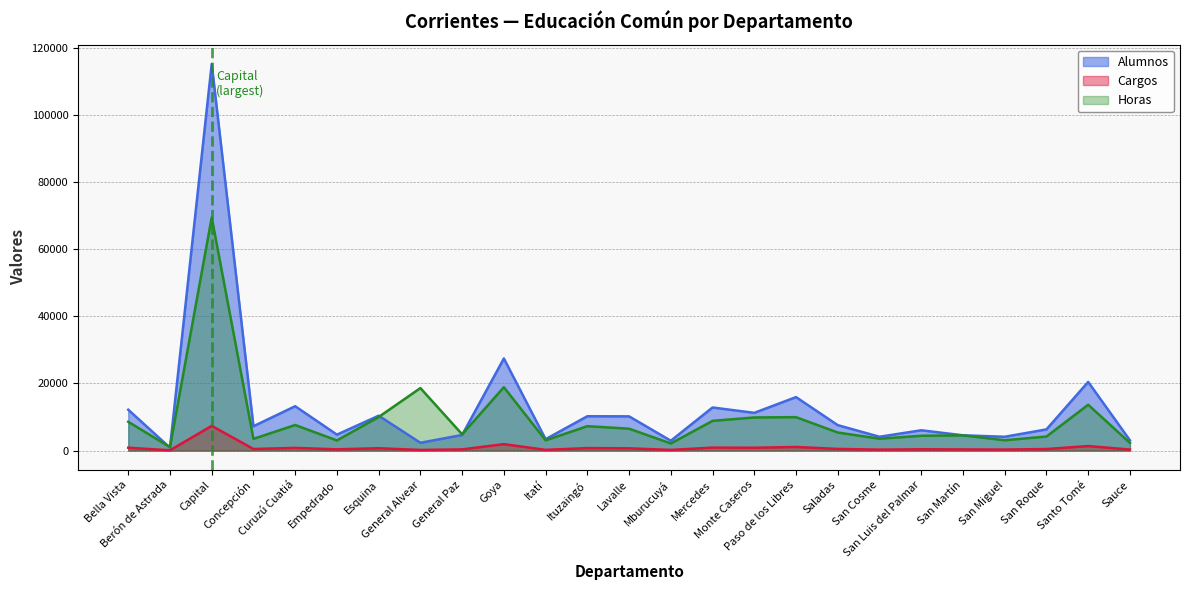

What is the average value of the Alumnos series?

12833